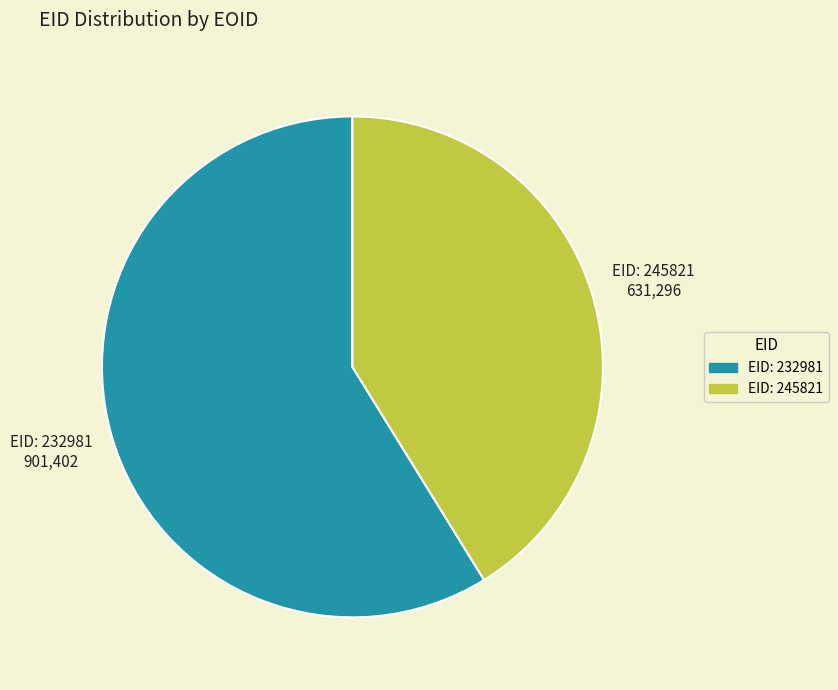

How many slices are in this pie chart?

2